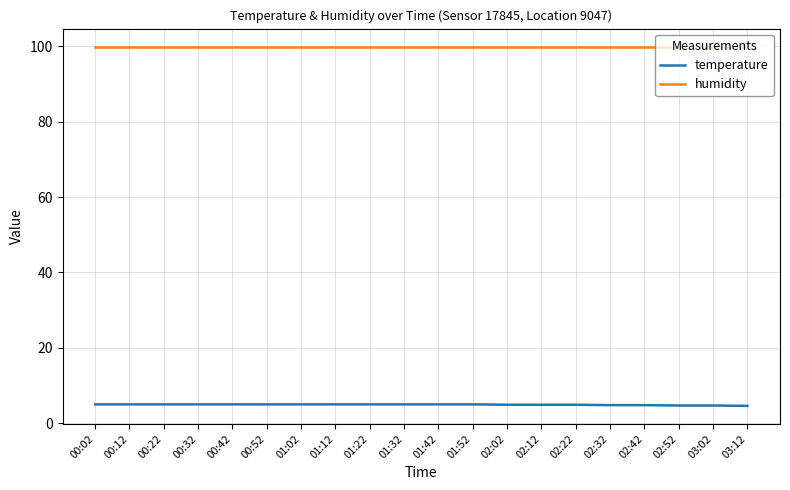

At 00:32, list the series in order from largest to smallest.

humidity, temperature